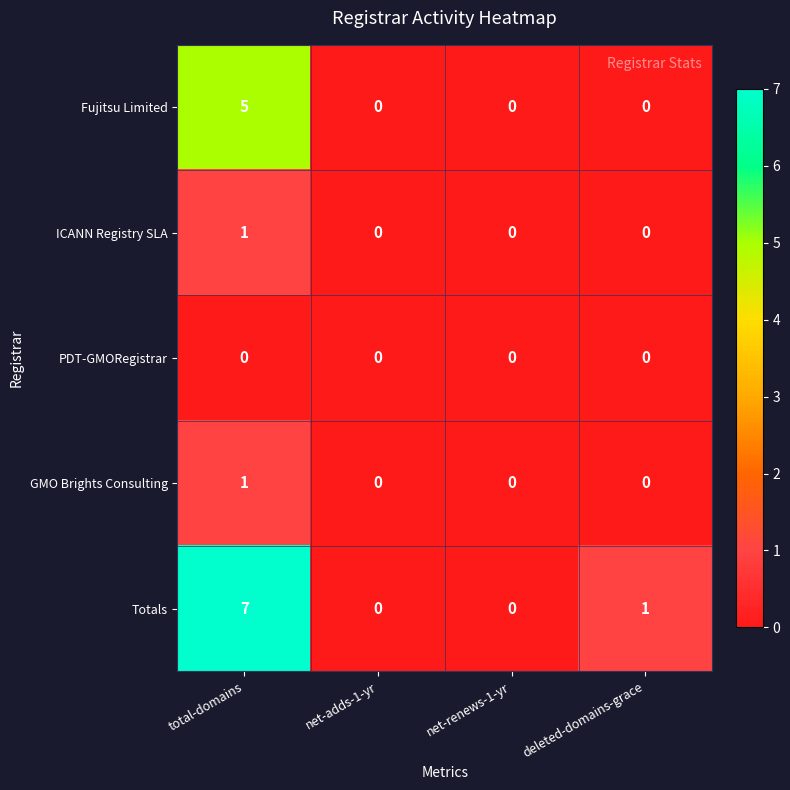

At which category is the sum across all series the highest?

total-domains